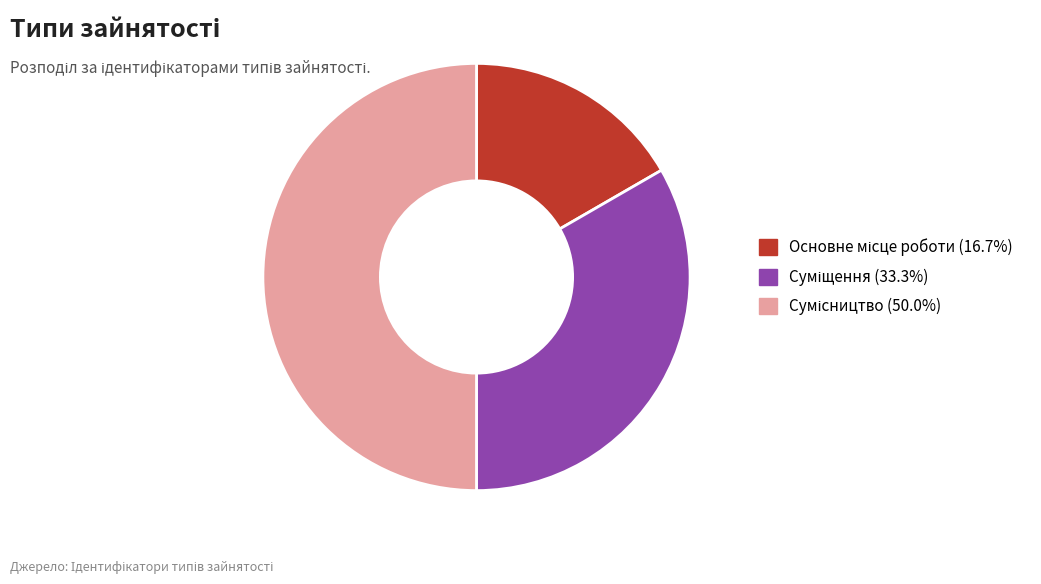

How many slices are in this pie chart?

3